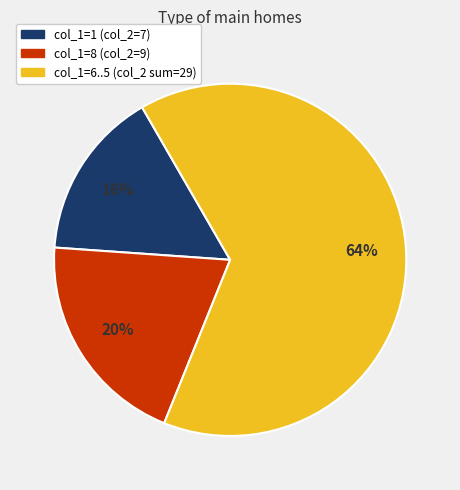

Which slice represents more than half of the pie?

col_1=6..5 (col_2 sum=29)